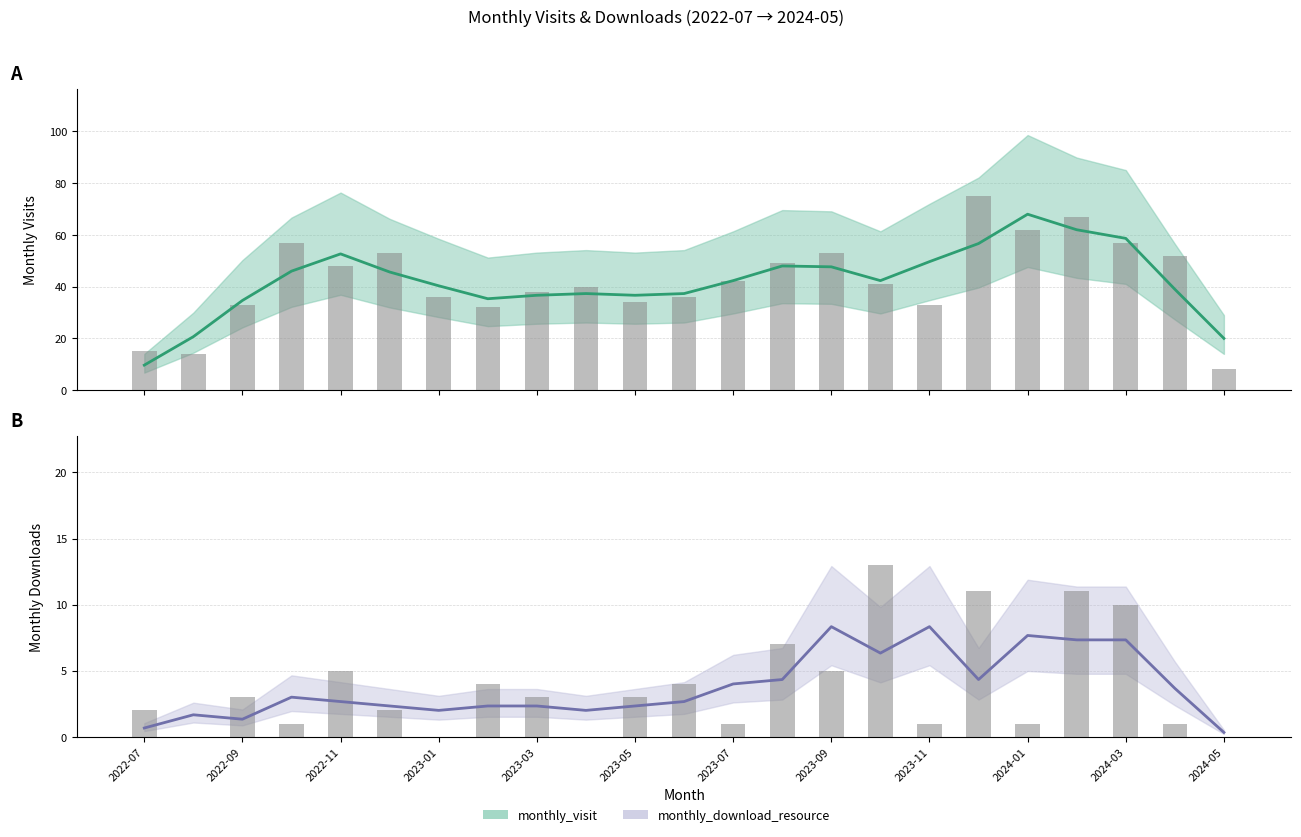

Is it true that monthly_download_resource equals 7.7 at 2024-01?

True